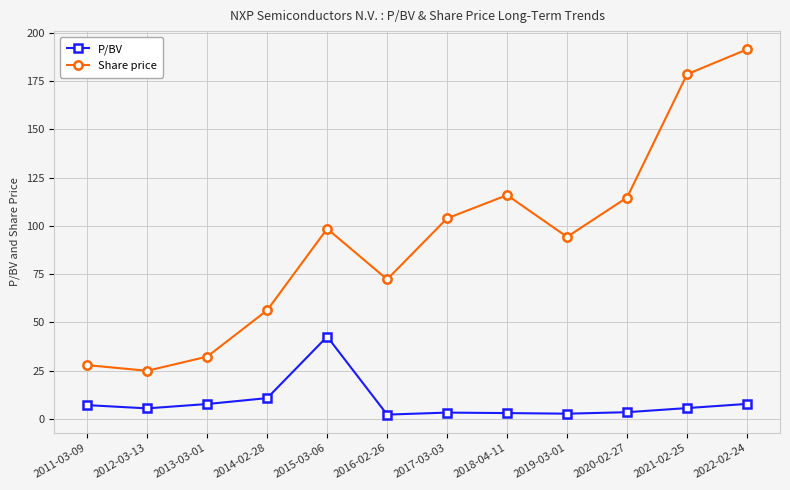

At which category is the sum across all series the highest?

2022-02-24